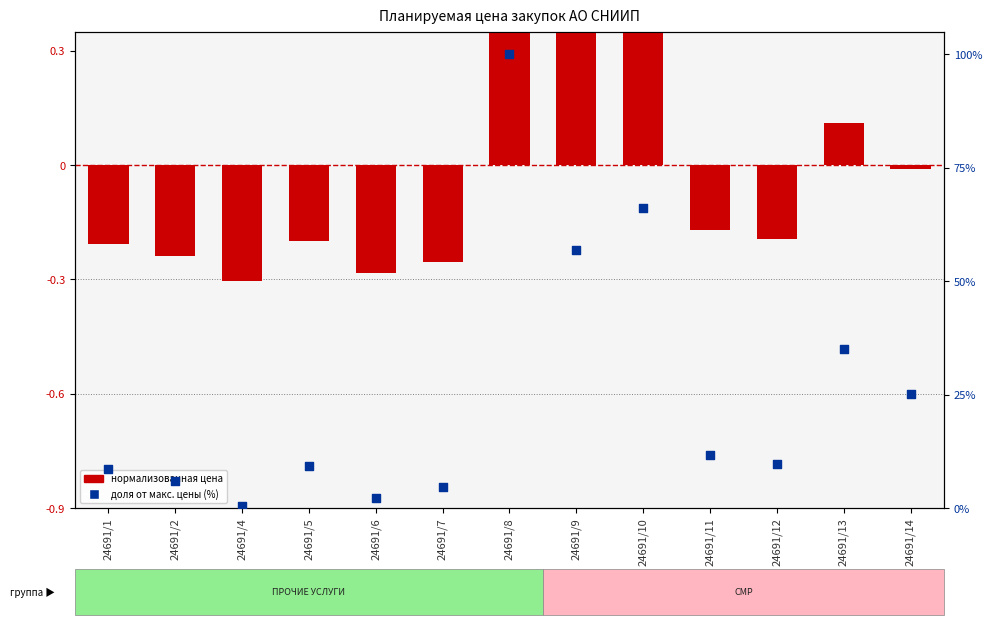

Is the value of планируемая цена (норм.) at 24691/12 greater than the value of доля от макс. цены (%) at 24691/13?

No